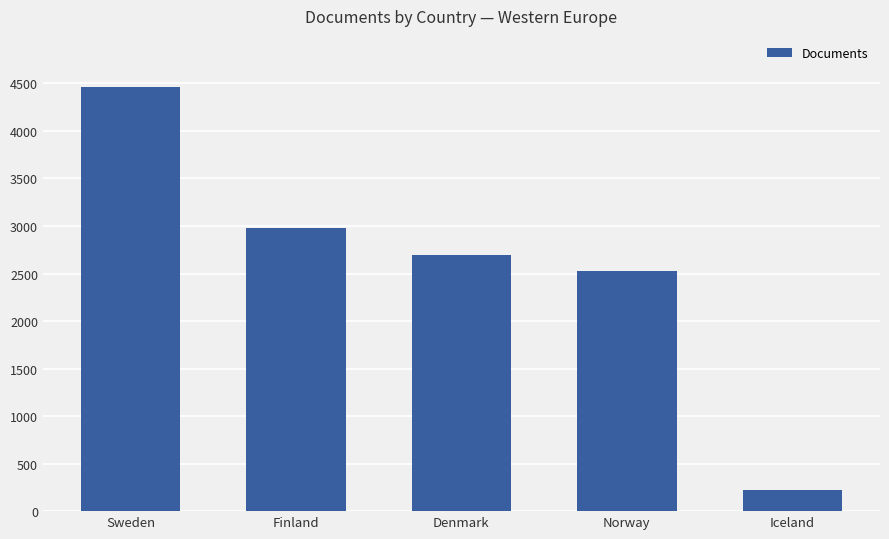

What is the ratio of the value at Sweden to the value at Denmark?

1.7